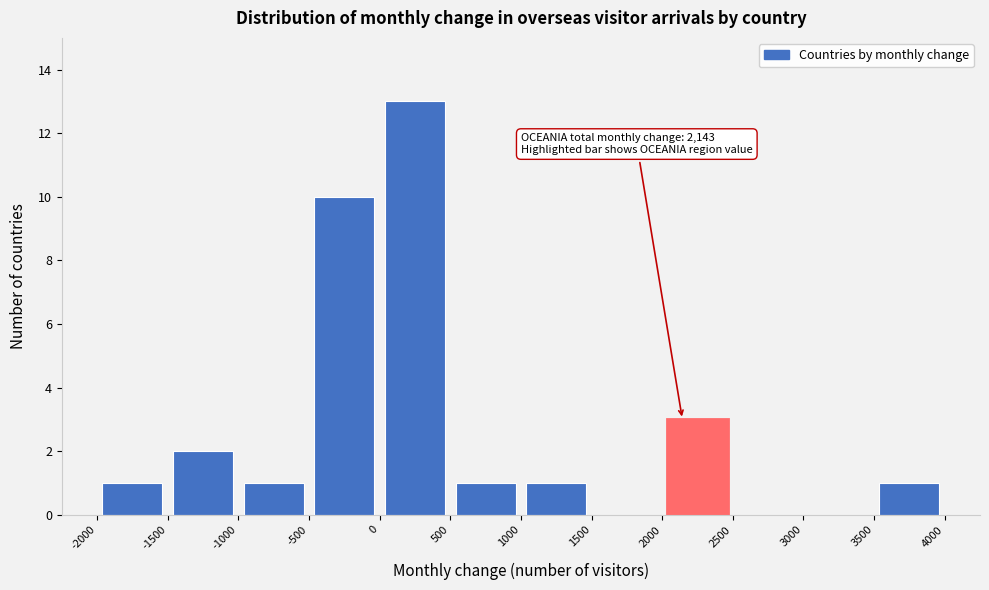

Over which range of the x-axis is the bar tallest?

0 to 500